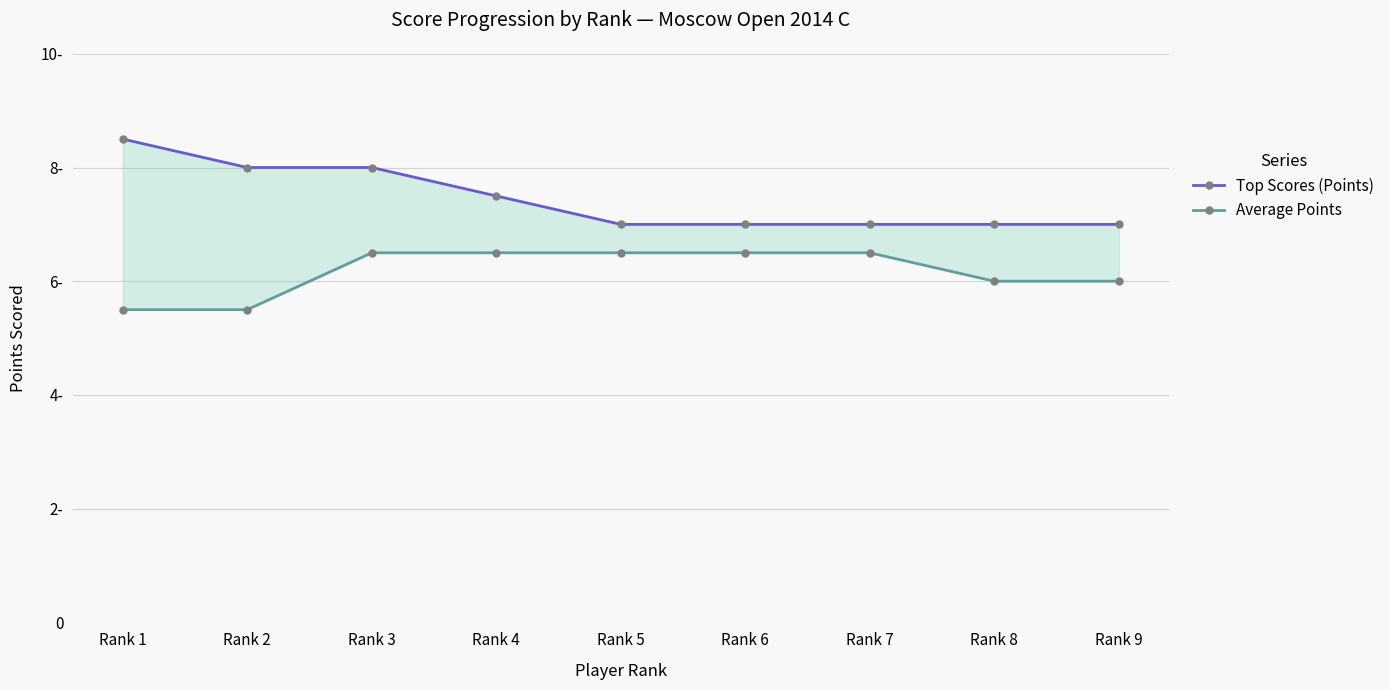

Does the chart have visible grid lines?

Yes